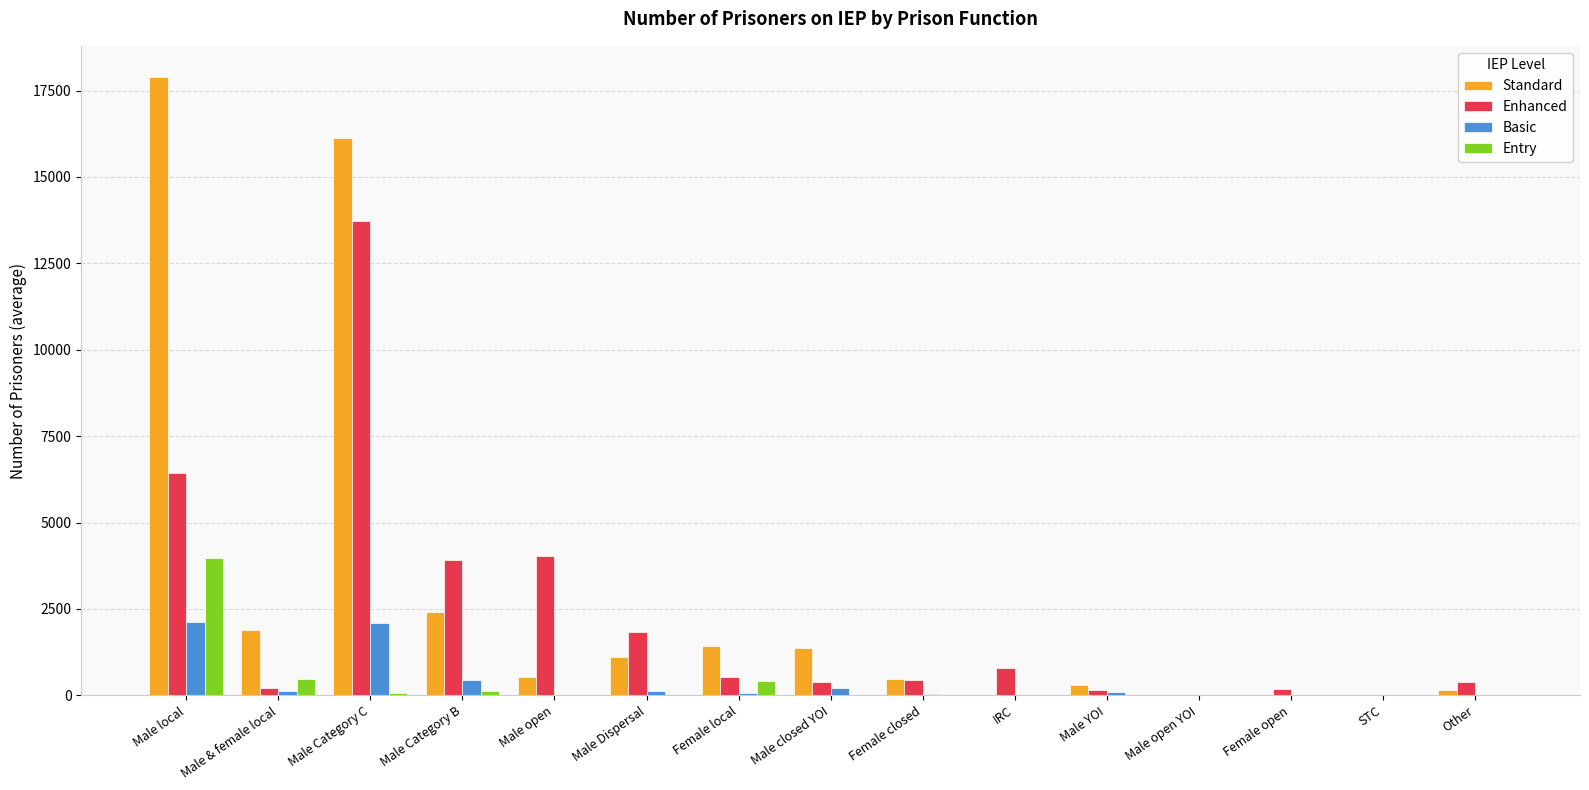

How many categories are shown in the chart?

15